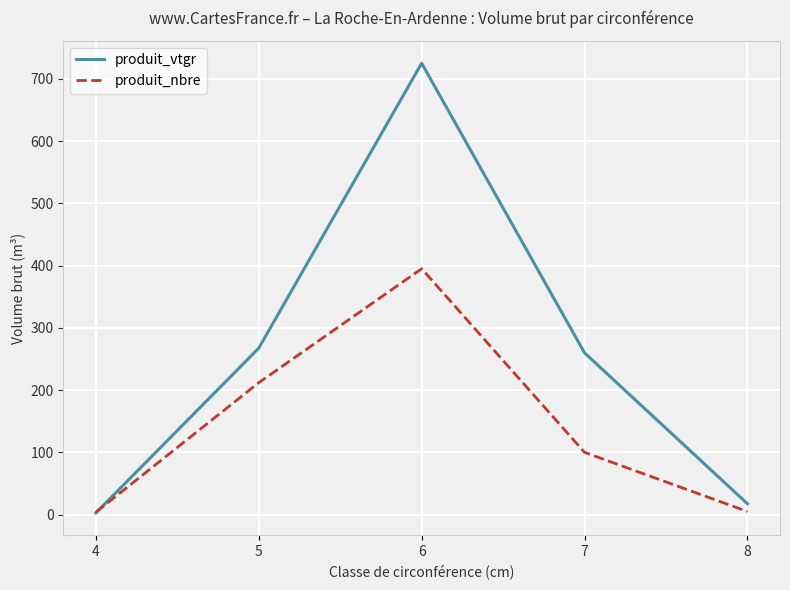

Between 5 and 6, which series saw the biggest shift?

produit_vtgr